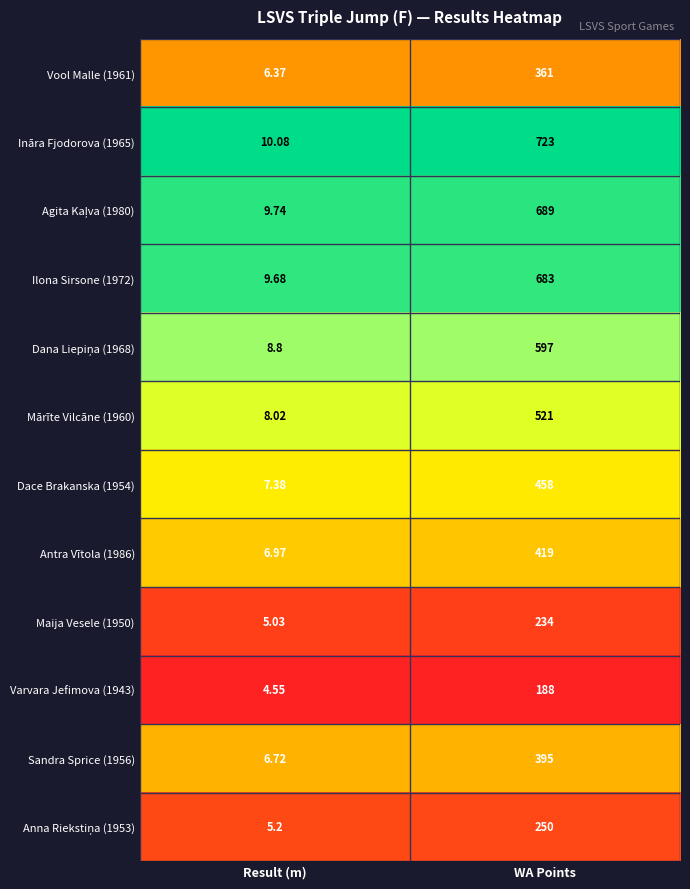

What is the total value across all series at WA Points?

5518.0